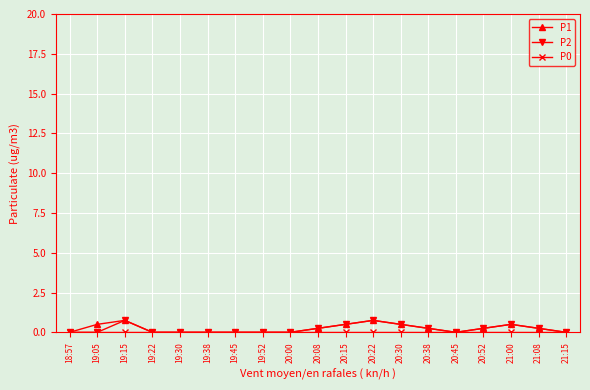

What is the label of the 1st point from the left?

18:57